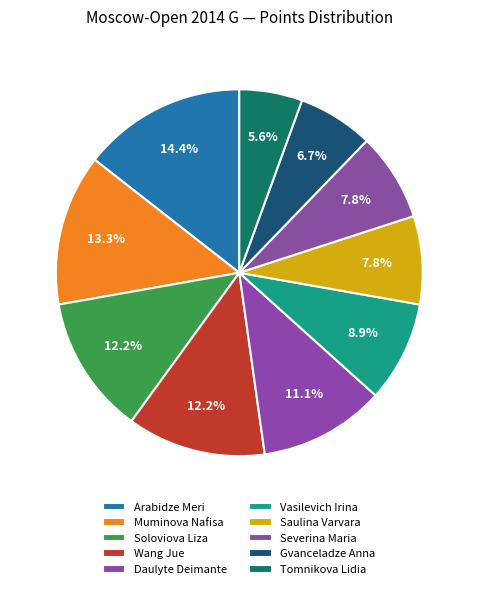

Count the number of slices in the pie.

10